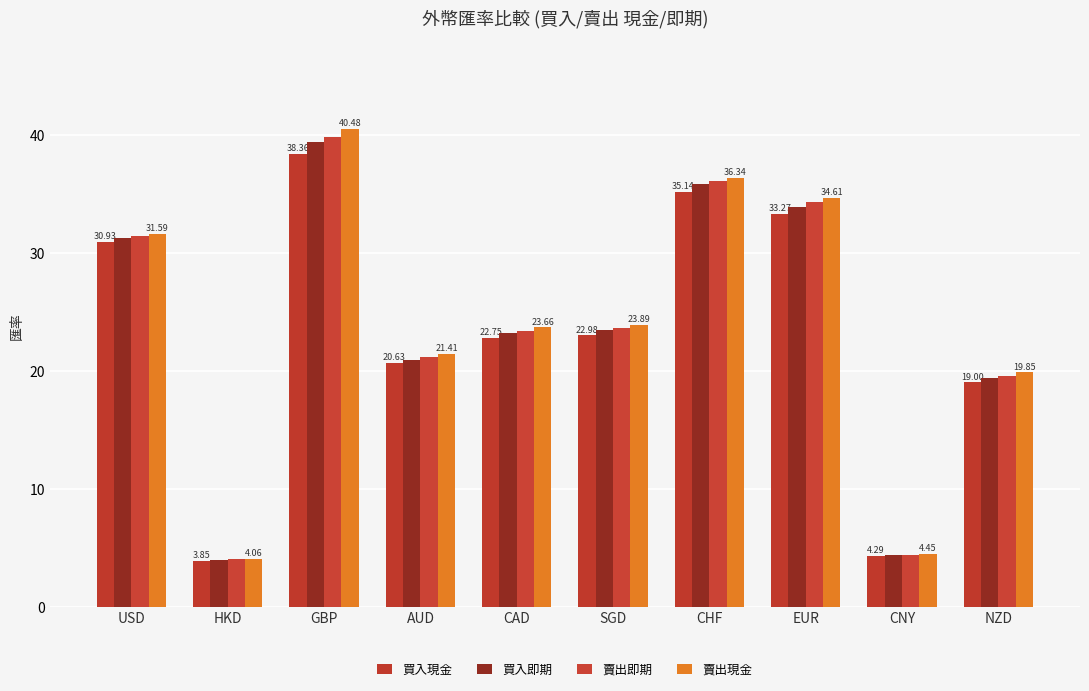

What position from the left is AUD?

4